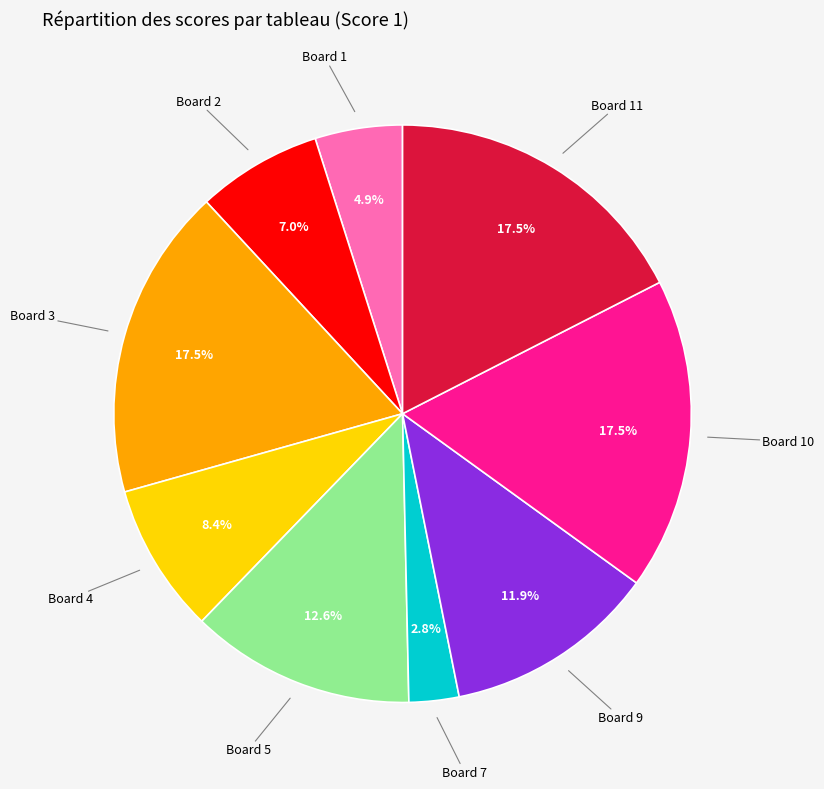

Is there a majority slice in this chart?

No